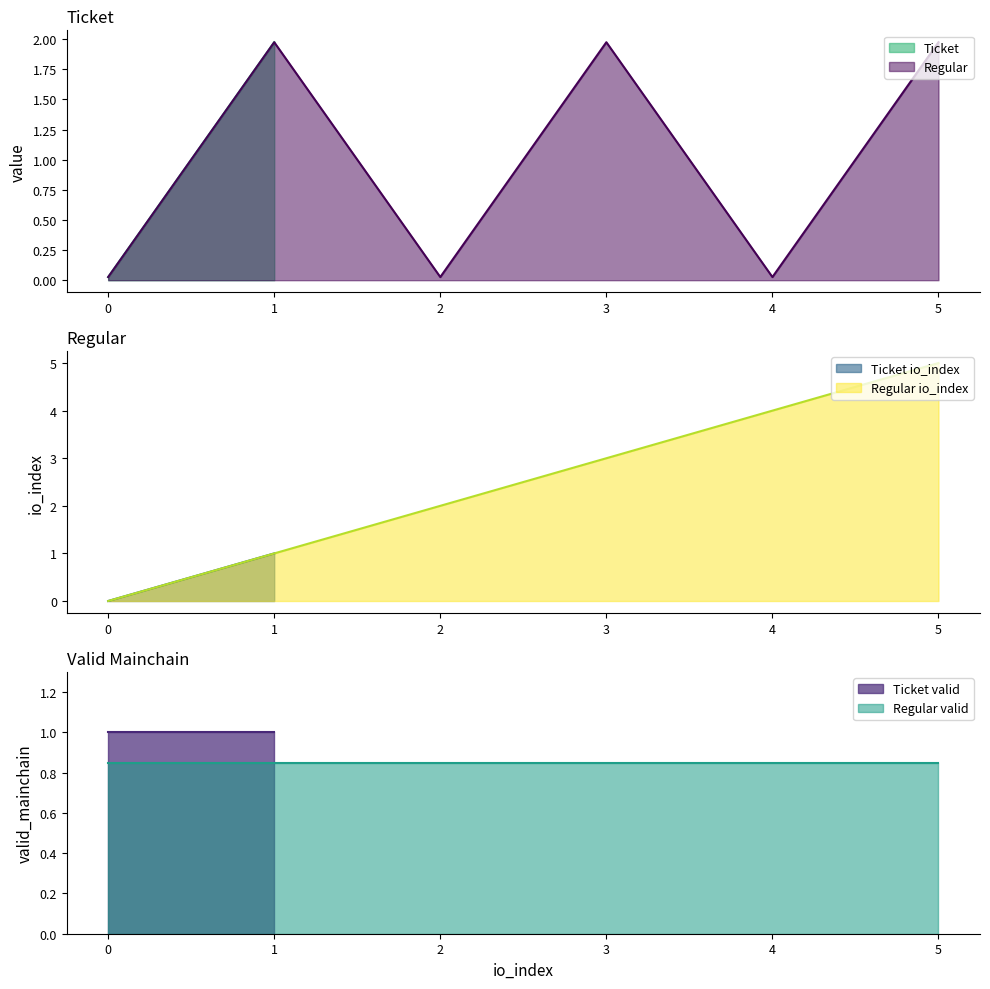

True or false: the data shows 2.0 at 1.

True